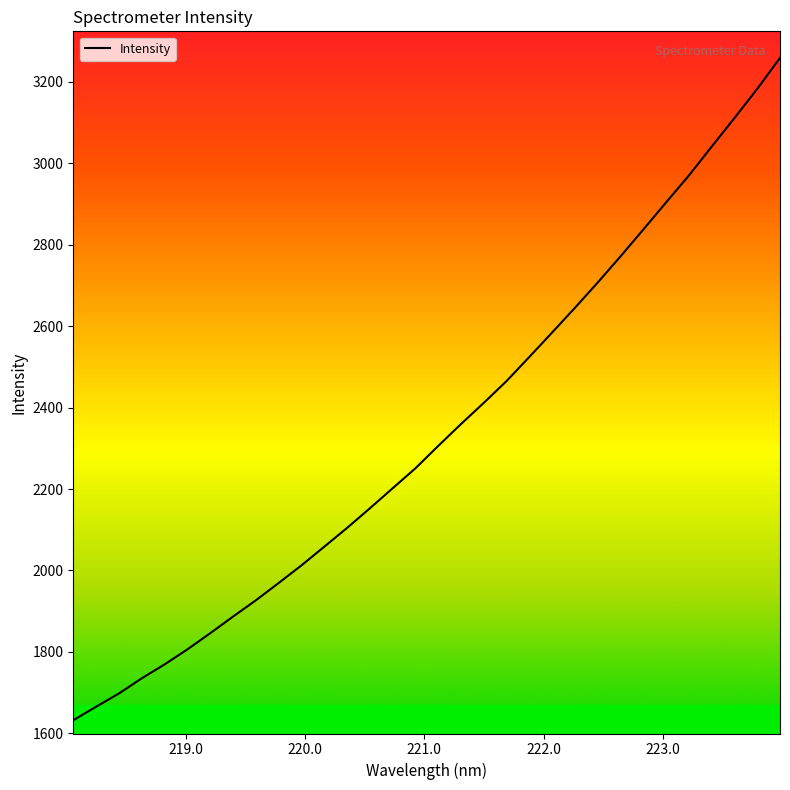

What is the difference between the maximum and minimum values?

1626.9